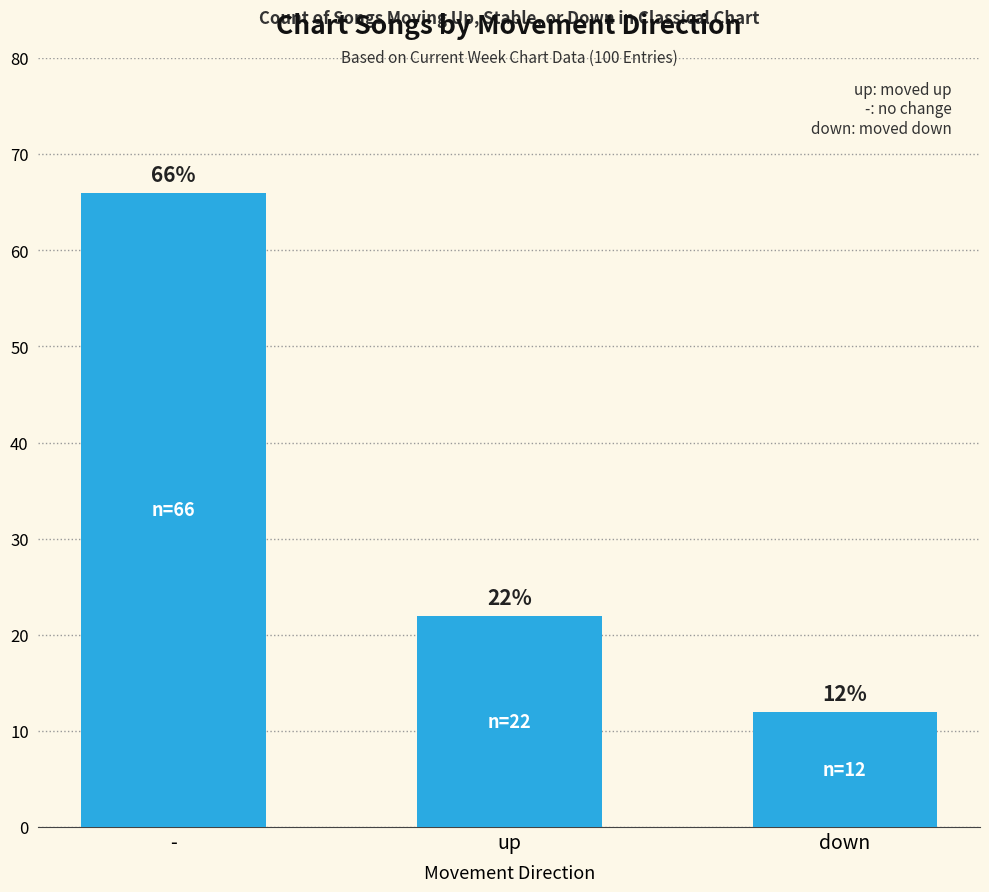

List the labels in order of value, smallest first.

down, up, -